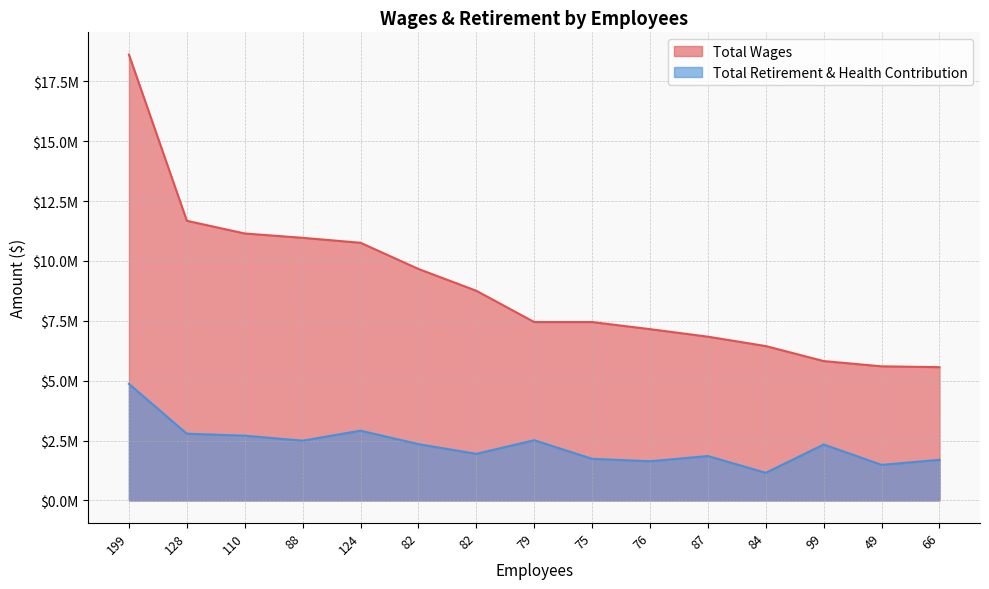

True or false: Total Wages and Total Retirement & Health Contribution intersect in this chart.

False